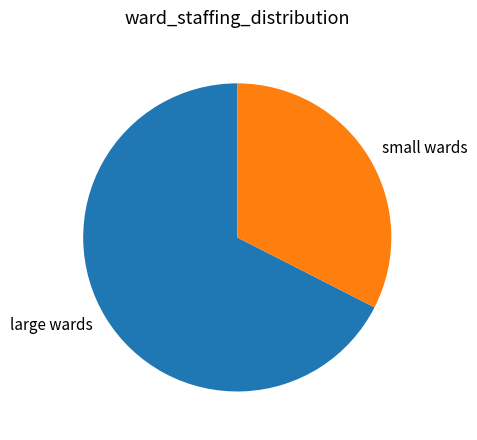

How many slices are in this pie chart?

2